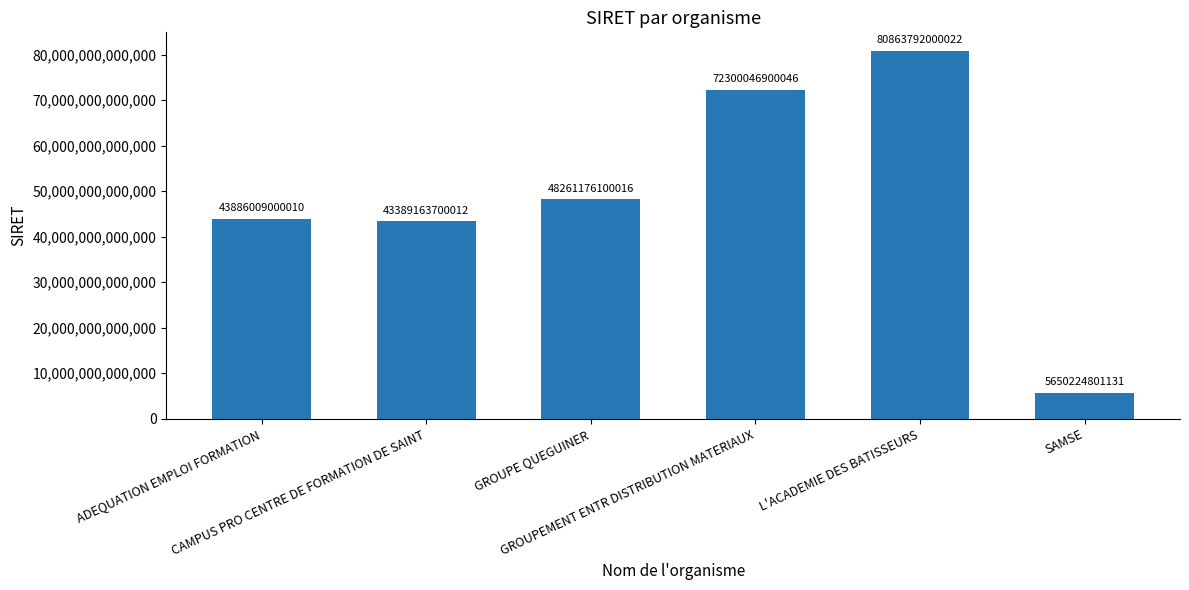

How many bars are there in total?

6